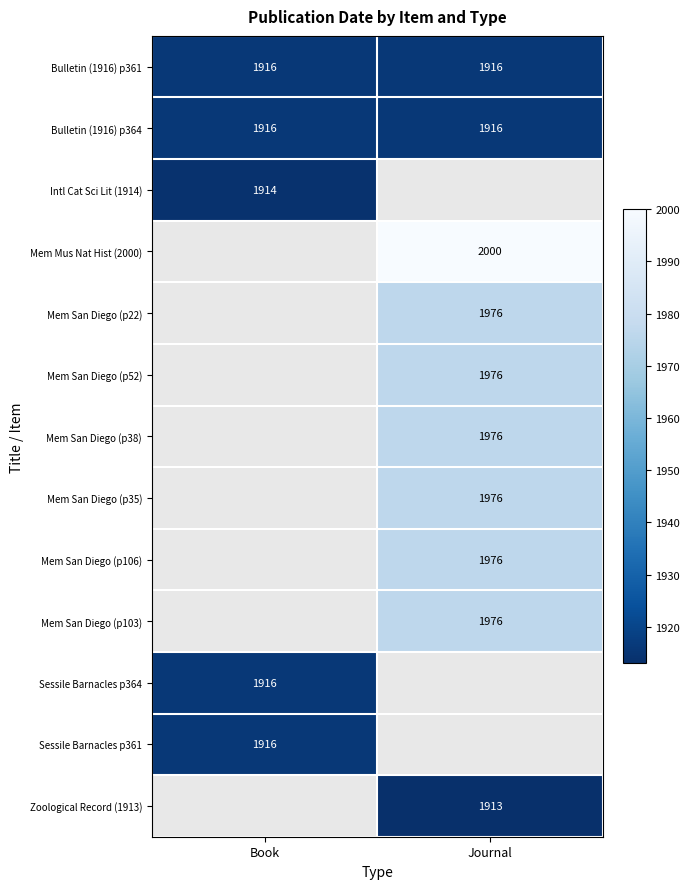

What is the greatest value displayed?

2000